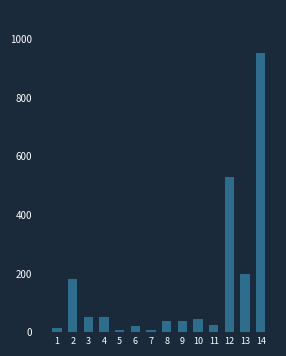

What is the maximum value shown in the chart?

952.6